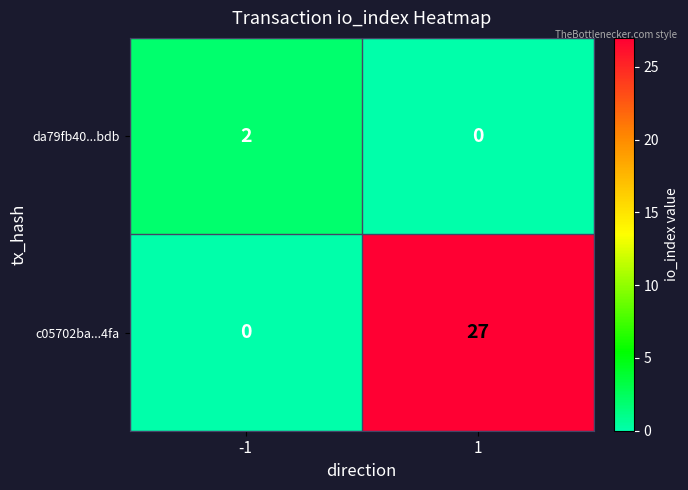

Reading right to left, transcribe all the data shown in this chart.

da79fb40...bdb: 1=0	-1=2
c05702ba...4fa: 1=27	-1=0